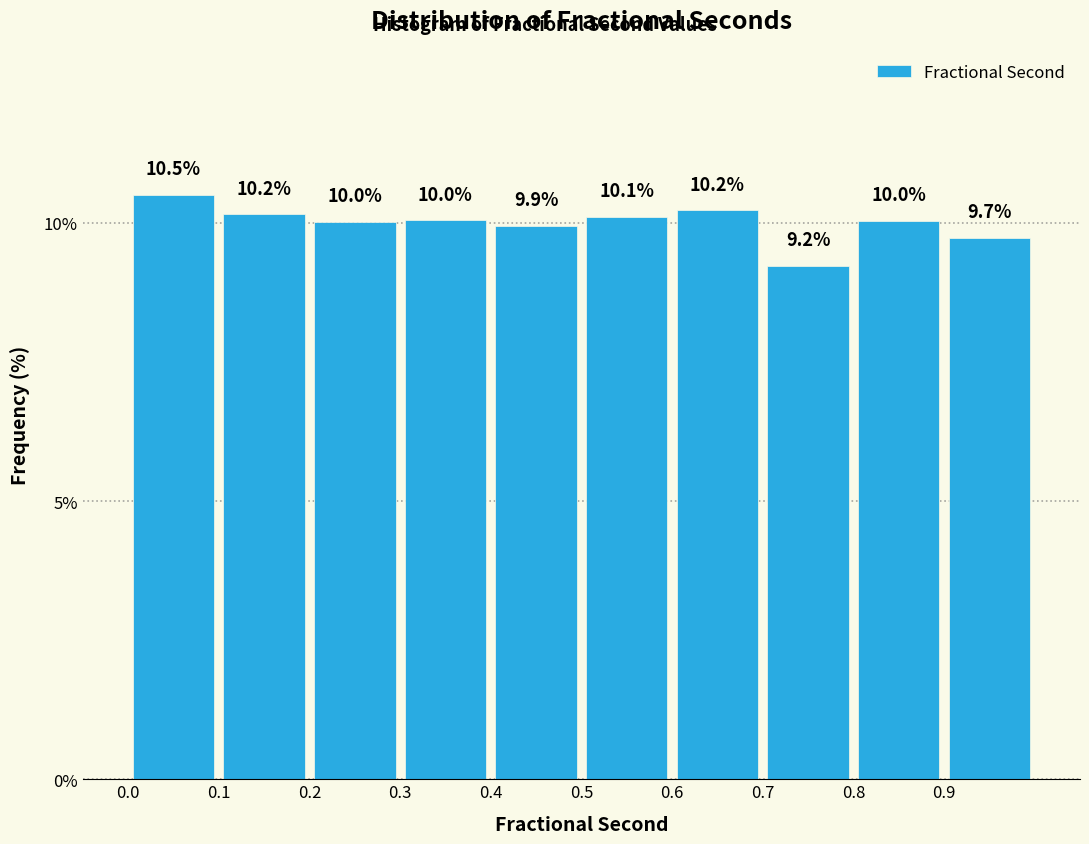

Reading left to right, transcribe this chart: for each bar, give the range it covers on the x-axis and its height.

0.0 to 0.1: 10.5
0.1 to 0.2: 10.2
0.2 to 0.3: 10.0
0.3 to 0.4: 10.0
0.4 to 0.5: 9.9
0.5 to 0.6: 10.1
0.6 to 0.7: 10.2
0.7 to 0.8: 9.2
0.8 to 0.9: 10.0
0.9 to 1.0: 9.7